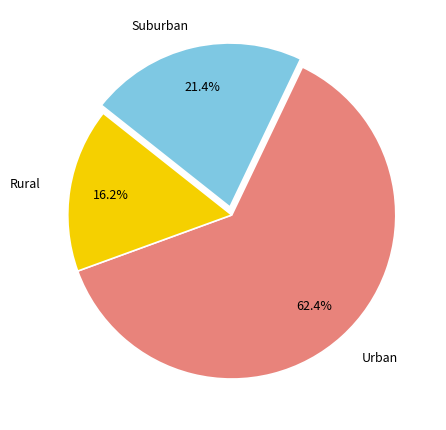

Does any single category account for the majority?

Yes